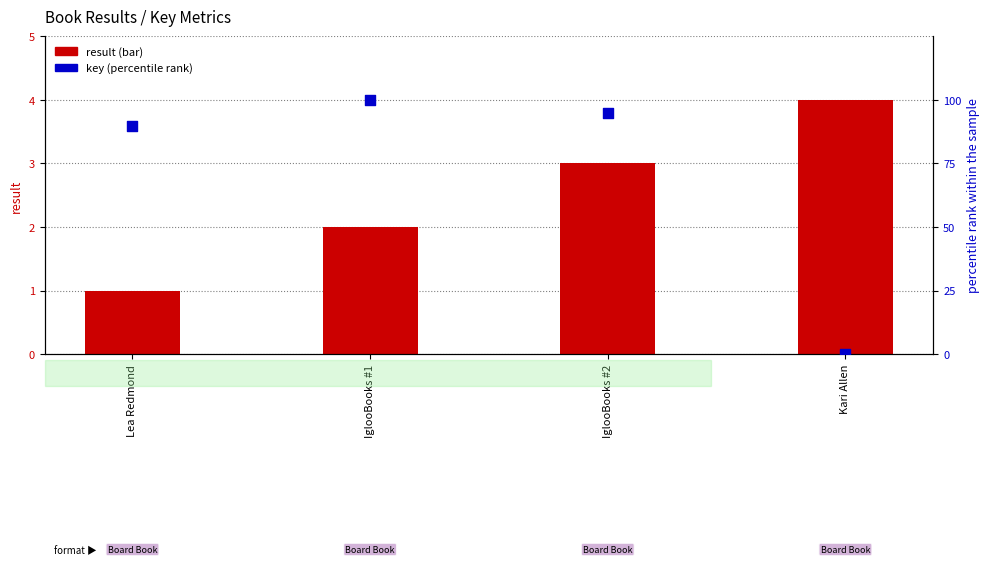

What is the total value across all series at IglooBooks #2?

97.8